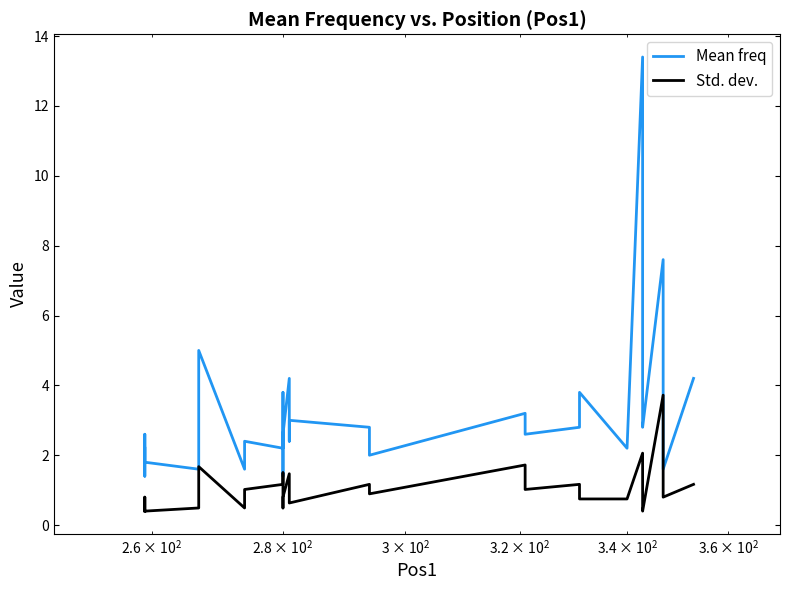

In Mean freq, how many points are higher than both neighbors (excluding endpoints)?

10